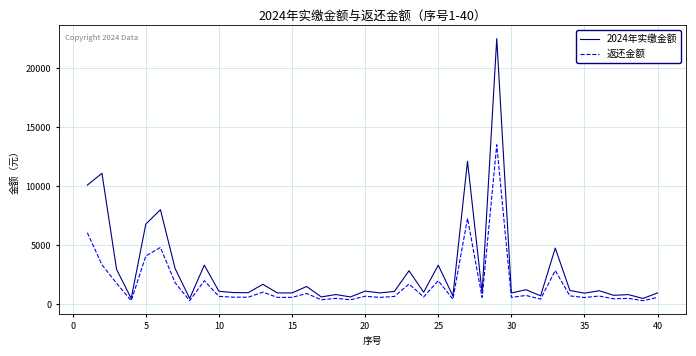

Which series has the widest spread of values?

2024年实缴金额